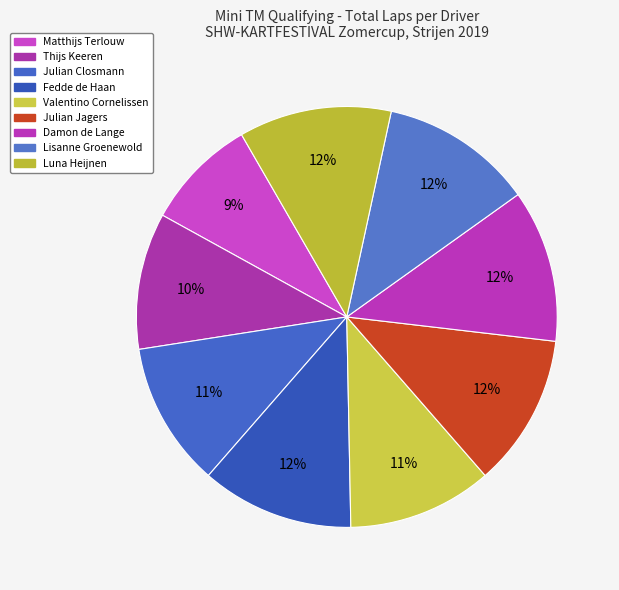

How many slices are in this pie chart?

9